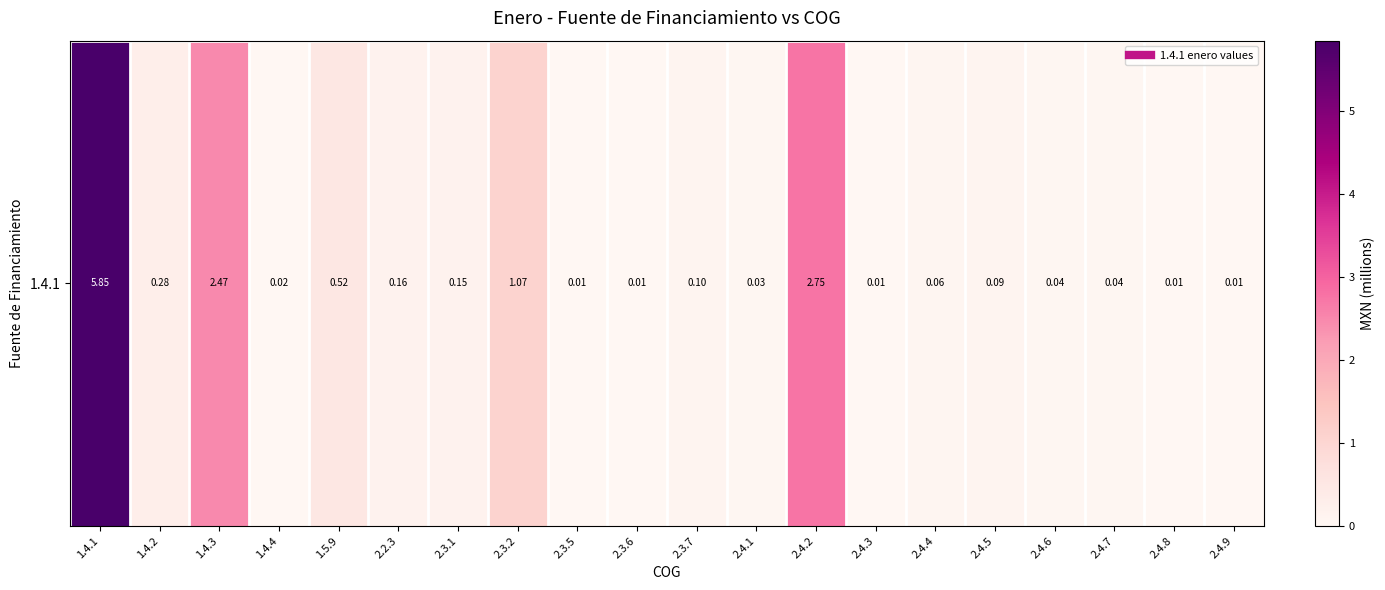

How many series are shown in this chart?

1